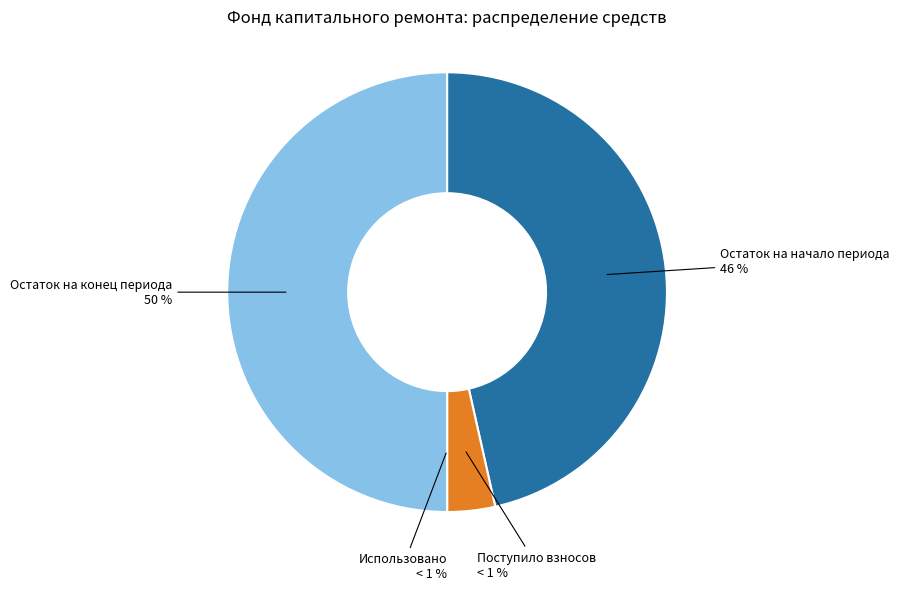

Rank the categories by value from lowest to highest.

Использовано, Поступило взносов, Остаток на начало периода, Остаток на конец периода